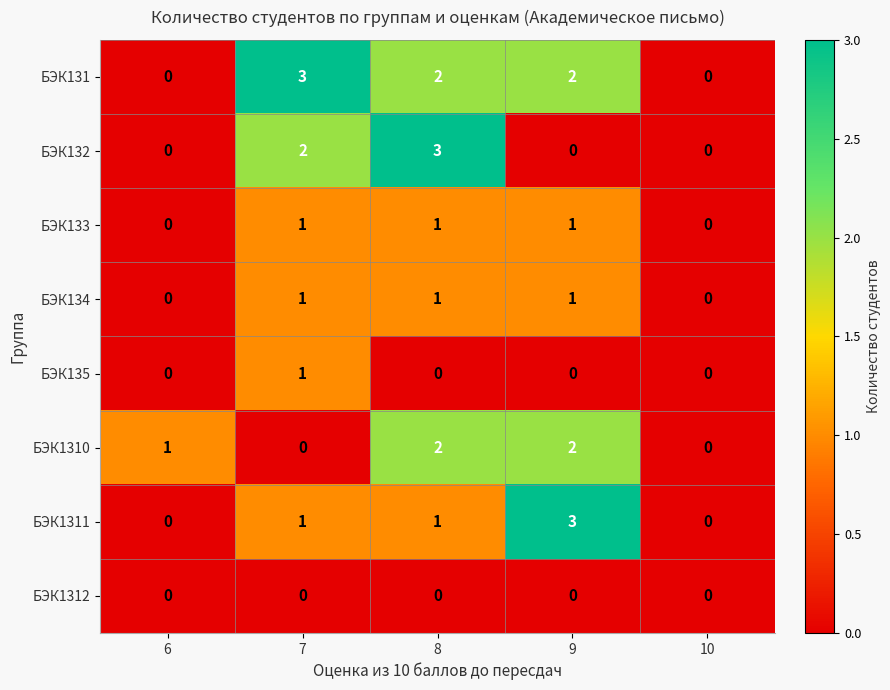

What is the greatest value displayed?

3